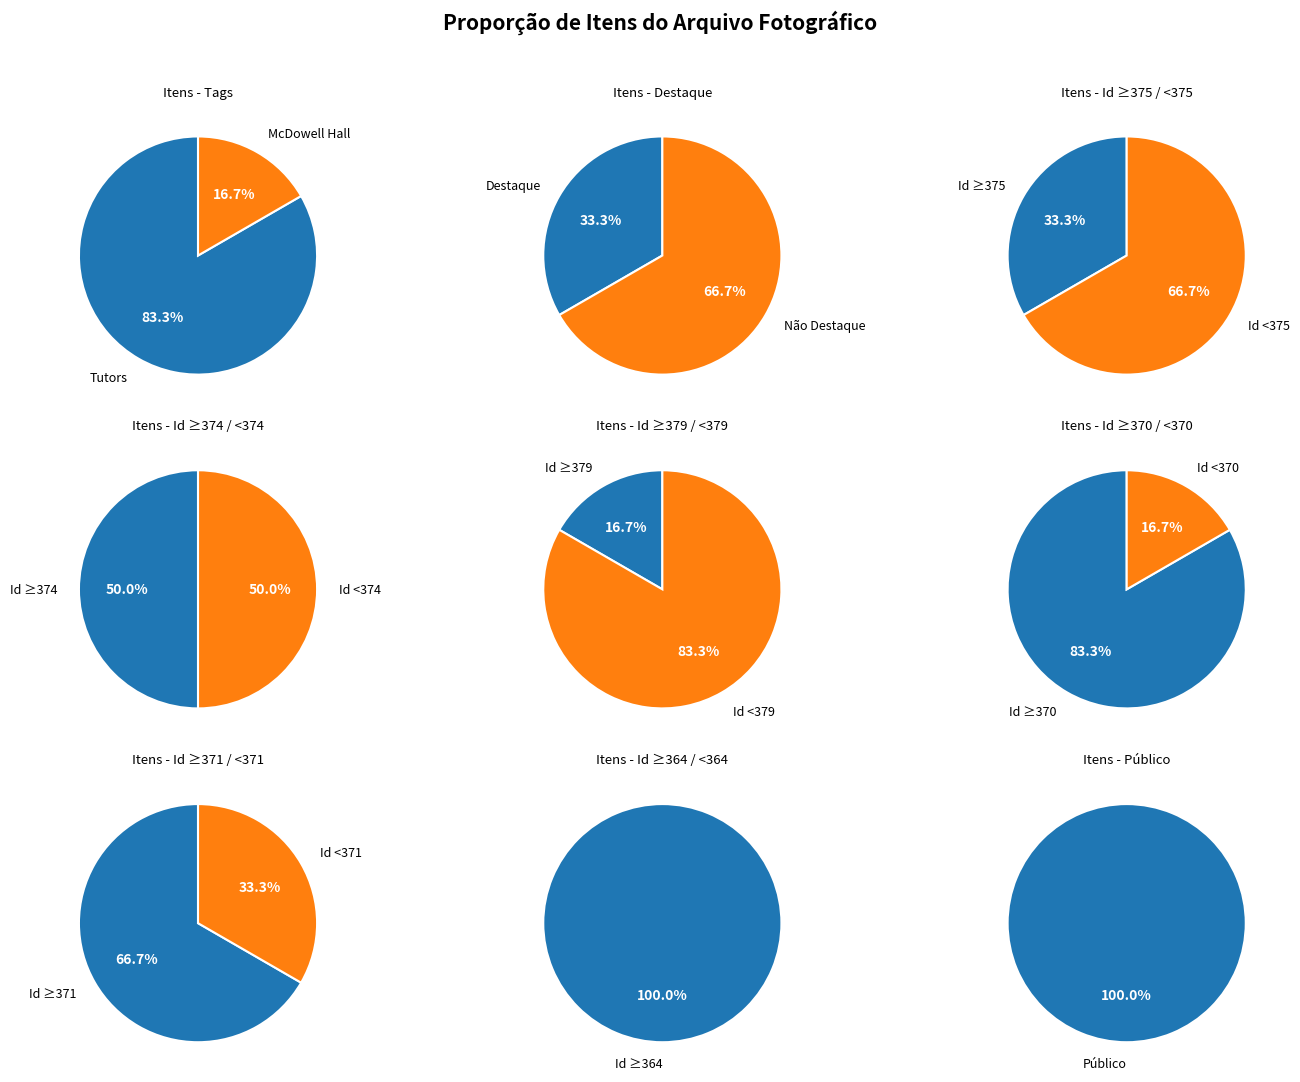

To the nearest percent, what is the combined percentage of Tutors and McDowell Hall?

100%